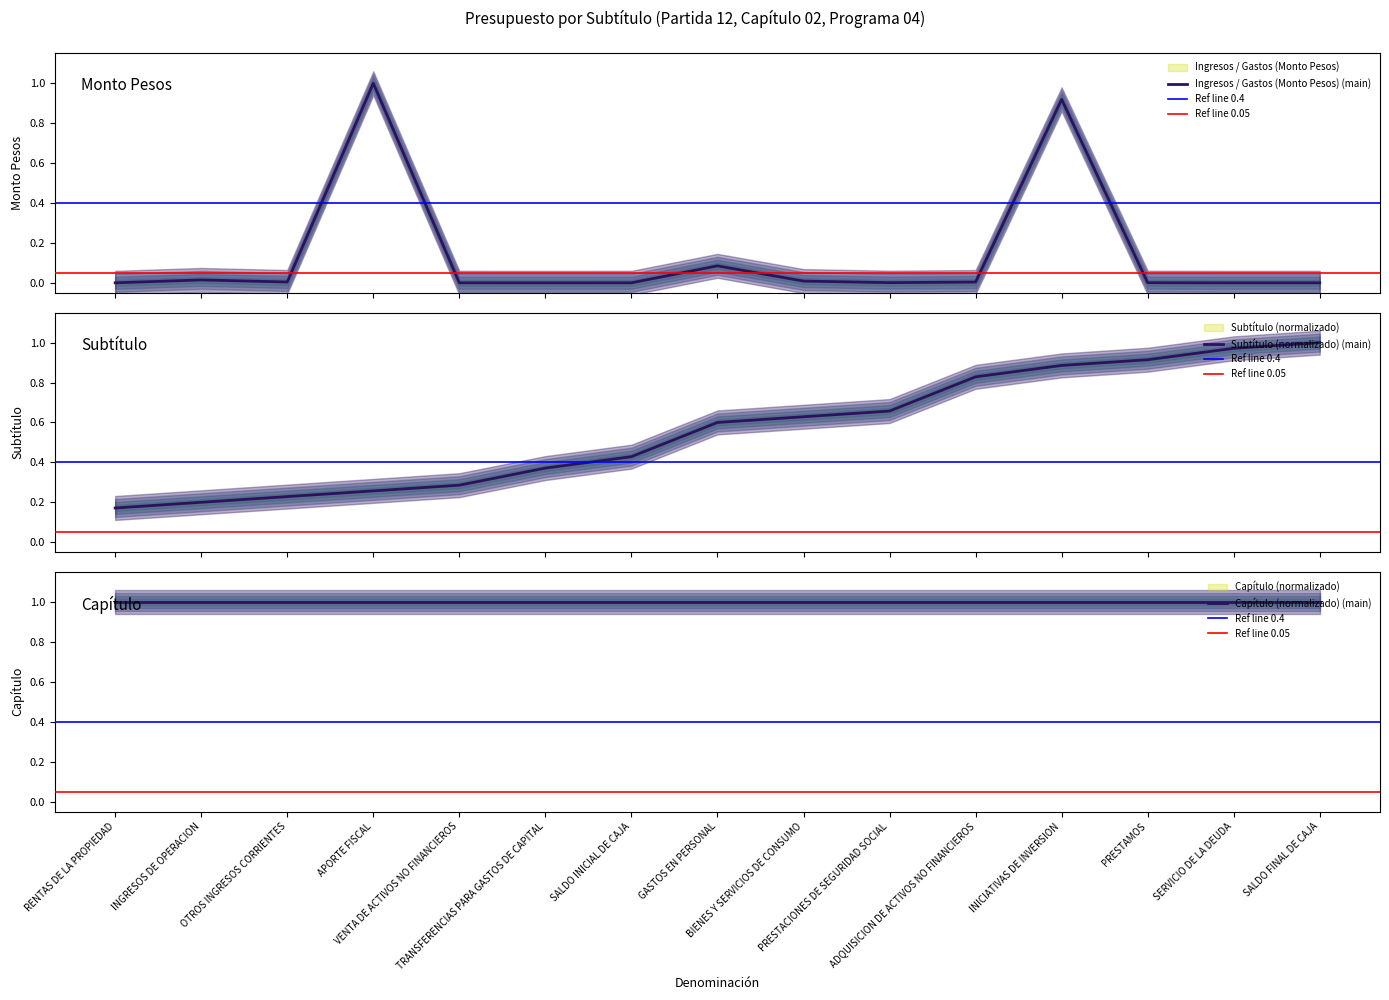

Reading right to left, list all the values displayed in this chart.

Ingresos / Gastos (Monto Pesos): 0.0	0.0	0.0	0.9	0.0	0.0	0.0	0.1	0.0	0.0	0.0	1.0	0.0	0.0	0.0
Subtítulo: 1.0	1.0	0.9	0.9	0.8	0.7	0.6	0.6	0.4	0.4	0.3	0.3	0.2	0.2	0.2